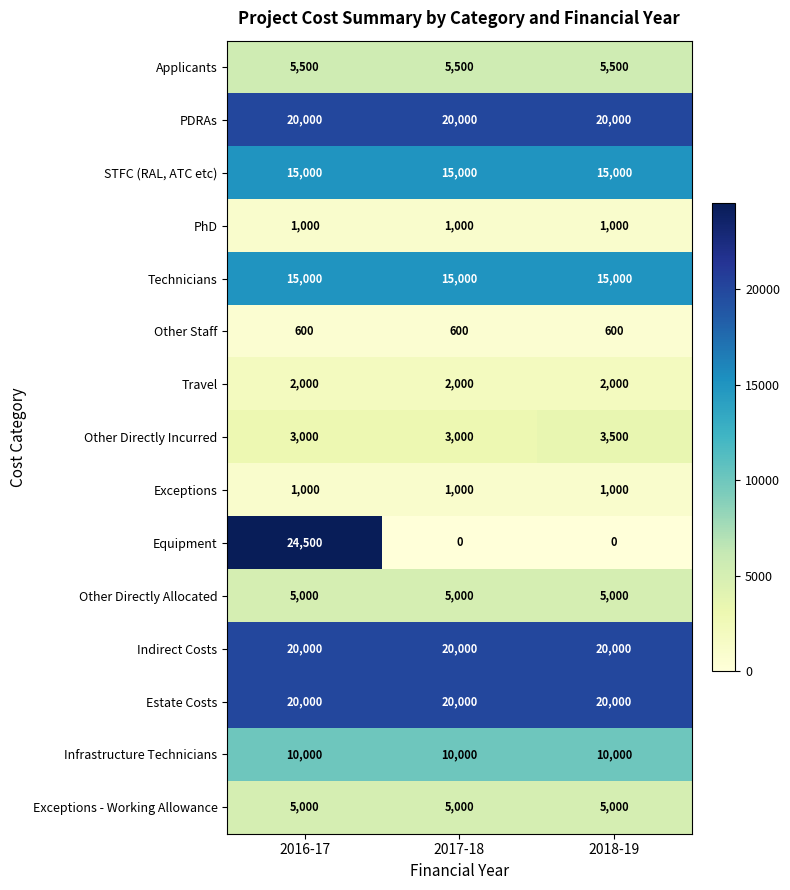

Is the value of Applicants at 2017-18 greater than the value of PhD at 2018-19?

Yes